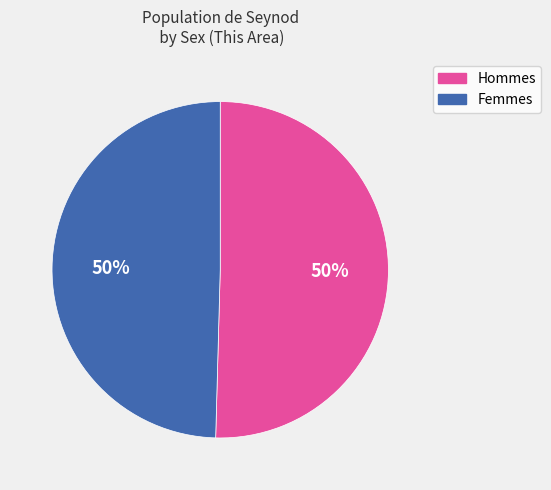

To the nearest percent, what is the average slice percentage?

50%